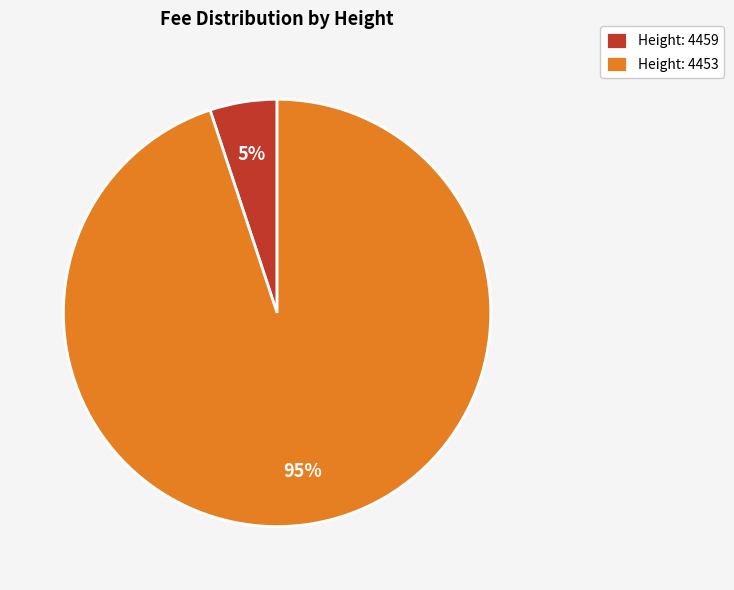

How many segments does this pie chart have?

2